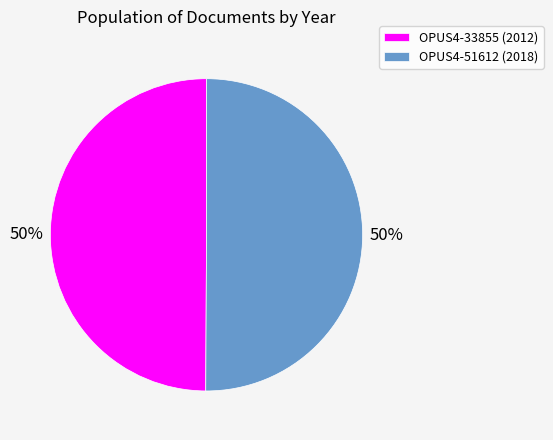

What is the ratio of the value at OPUS4-33855 (2012) to the value at OPUS4-51612 (2018)?

1.0